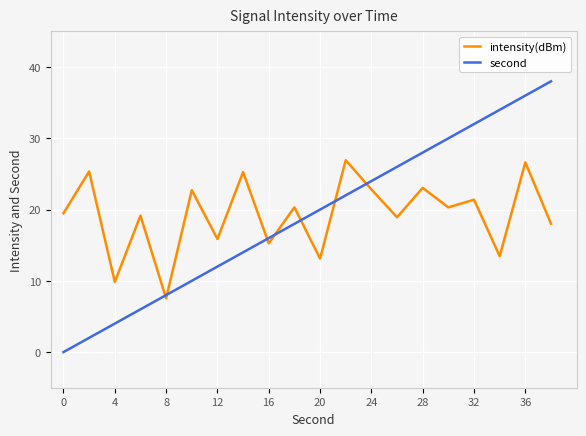

True or false: second has more than 2 points higher than both neighbors.

False